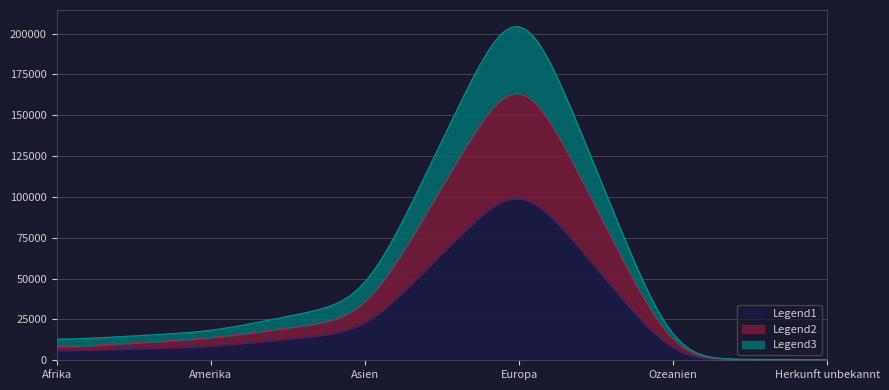

Is it true that Legend1 (Einwanderung) equals 172 at Ozeanien?

False